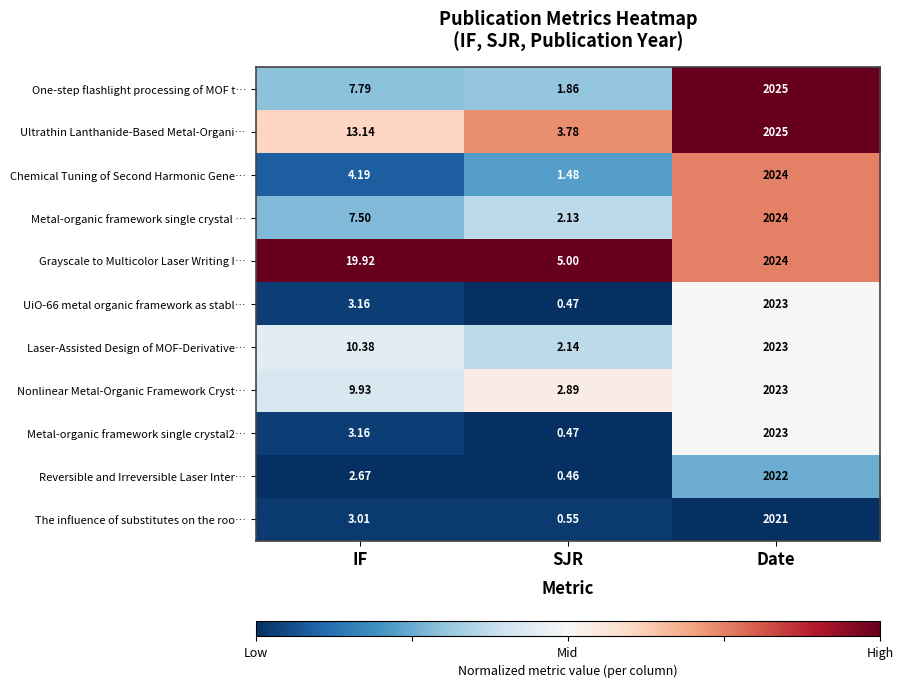

Where is Metal-organic framework single crystal … nearest to the value 1013?

IF